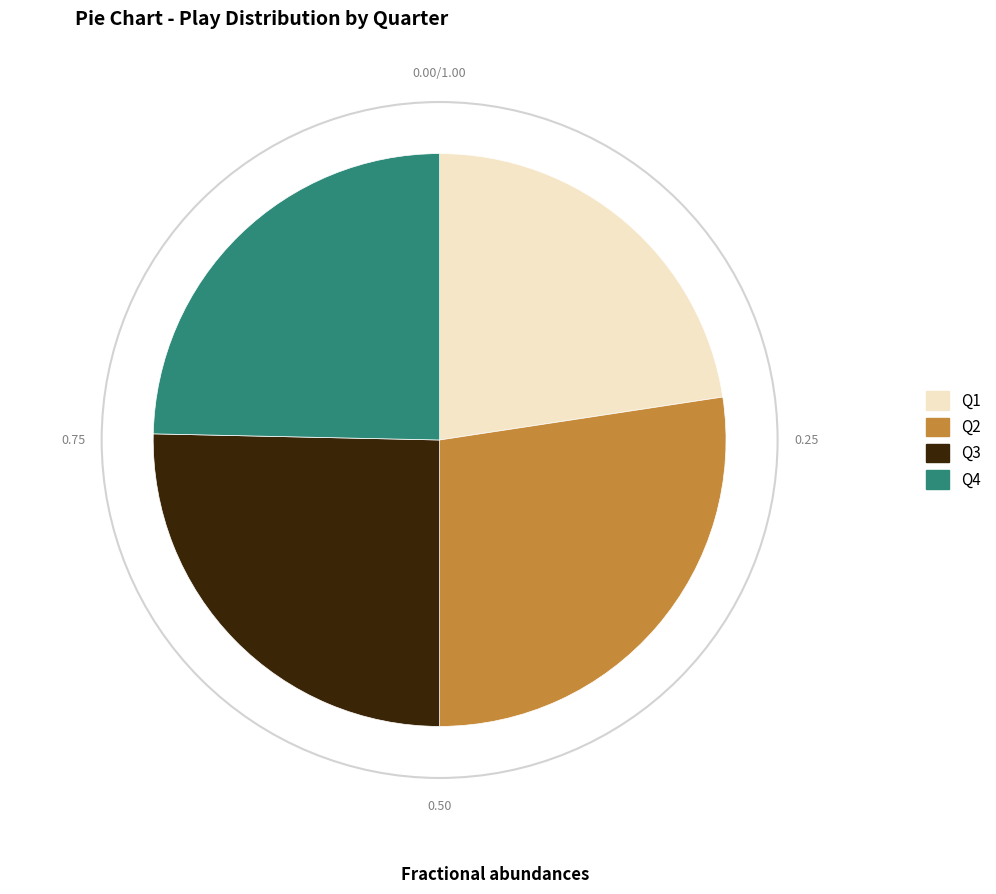

Does any single category account for the majority?

No